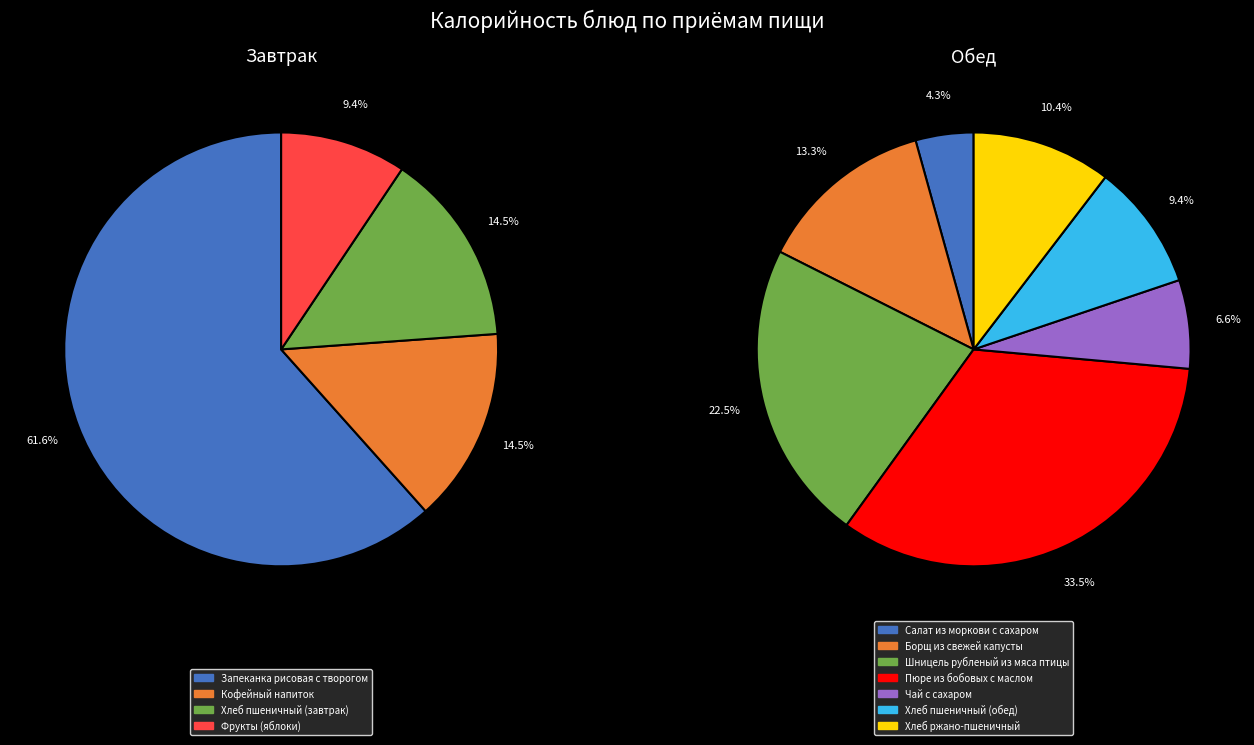

What is the change in value from Чай с сахаром to Хлеб пшеничный (обед)?

+21.1